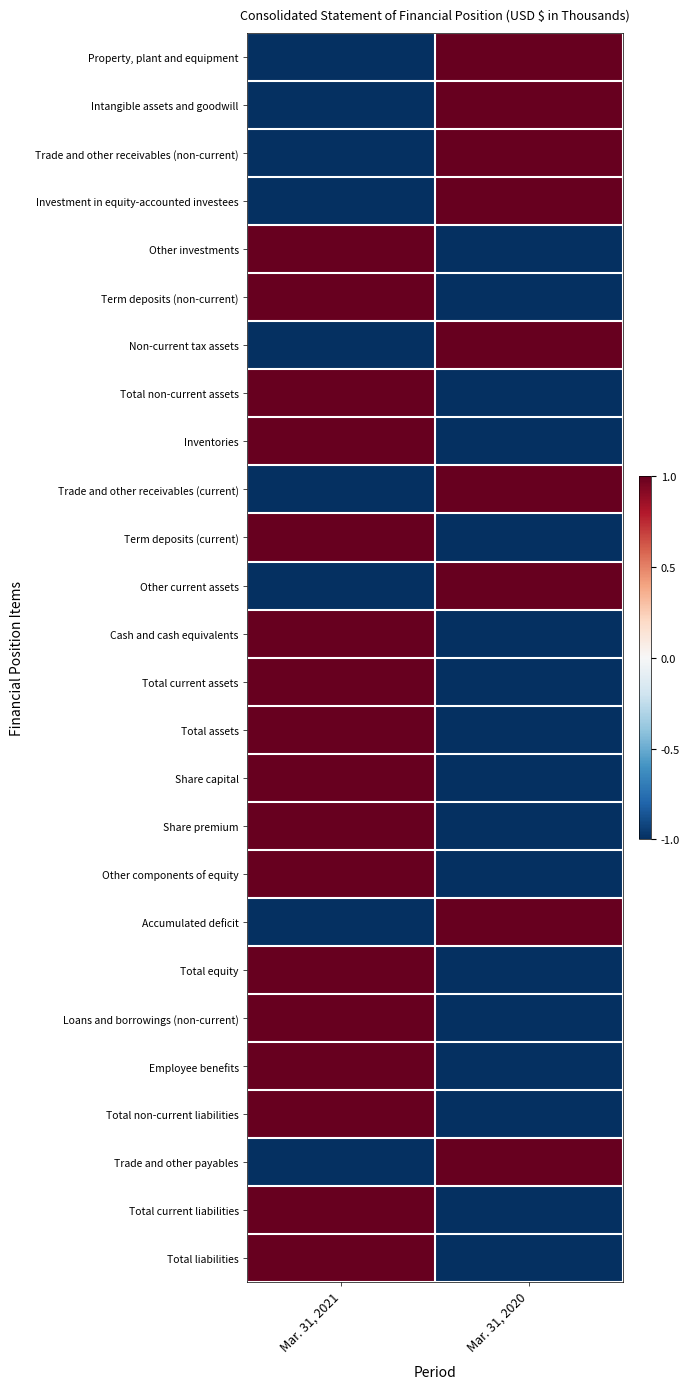

Reading left to right, list all the values displayed in this chart.

Property, plant and equipment: Mar. 31, 2021=-1.0	Mar. 31, 2020=1.0
Intangible assets and goodwill: Mar. 31, 2021=-1.0	Mar. 31, 2020=1.0
Trade and other receivables (non-current): Mar. 31, 2021=-1.0	Mar. 31, 2020=1.0
Investment in equity-accounted investees: Mar. 31, 2021=-1.0	Mar. 31, 2020=1.0
Other investments: Mar. 31, 2021=1.0	Mar. 31, 2020=-1.0
Term deposits (non-current): Mar. 31, 2021=1.0	Mar. 31, 2020=-1.0
Non-current tax assets: Mar. 31, 2021=-1.0	Mar. 31, 2020=1.0
Total non-current assets: Mar. 31, 2021=1.0	Mar. 31, 2020=-1.0
Inventories: Mar. 31, 2021=1.0	Mar. 31, 2020=-1.0
Trade and other receivables (current): Mar. 31, 2021=-1.0	Mar. 31, 2020=1.0
Term deposits (current): Mar. 31, 2021=1.0	Mar. 31, 2020=-1.0
Other current assets: Mar. 31, 2021=-1.0	Mar. 31, 2020=1.0
Cash and cash equivalents: Mar. 31, 2021=1.0	Mar. 31, 2020=-1.0
Total current assets: Mar. 31, 2021=1.0	Mar. 31, 2020=-1.0
Total assets: Mar. 31, 2021=1.0	Mar. 31, 2020=-1.0
Share capital: Mar. 31, 2021=1.0	Mar. 31, 2020=-1.0
Share premium: Mar. 31, 2021=1.0	Mar. 31, 2020=-1.0
Other components of equity: Mar. 31, 2021=1.0	Mar. 31, 2020=-1.0
Accumulated deficit: Mar. 31, 2021=-1.0	Mar. 31, 2020=1.0
Total equity: Mar. 31, 2021=1.0	Mar. 31, 2020=-1.0
Loans and borrowings (non-current): Mar. 31, 2021=1.0	Mar. 31, 2020=-1.0
Employee benefits: Mar. 31, 2021=1.0	Mar. 31, 2020=-1.0
Total non-current liabilities: Mar. 31, 2021=1.0	Mar. 31, 2020=-1.0
Trade and other payables: Mar. 31, 2021=-1.0	Mar. 31, 2020=1.0
Total current liabilities: Mar. 31, 2021=1.0	Mar. 31, 2020=-1.0
Total liabilities: Mar. 31, 2021=1.0	Mar. 31, 2020=-1.0